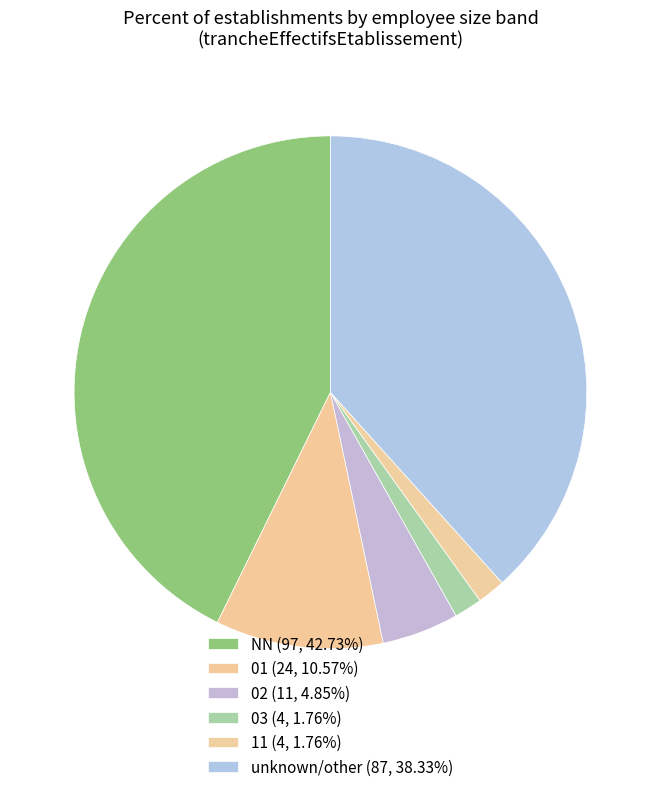

Count the number of slices in the pie.

6